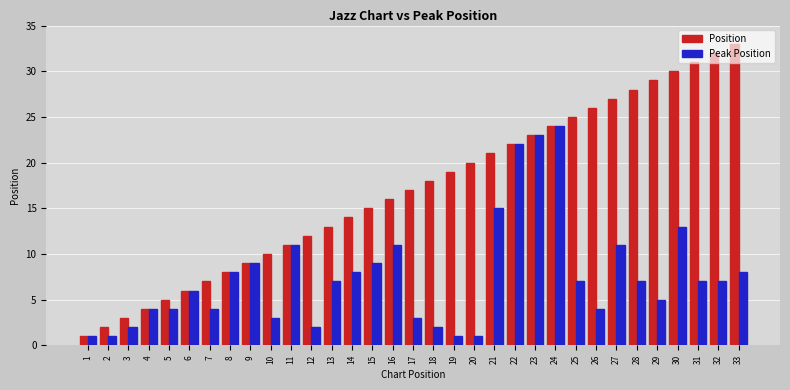

What is the value of the Position bar at the 30th from the left?

30